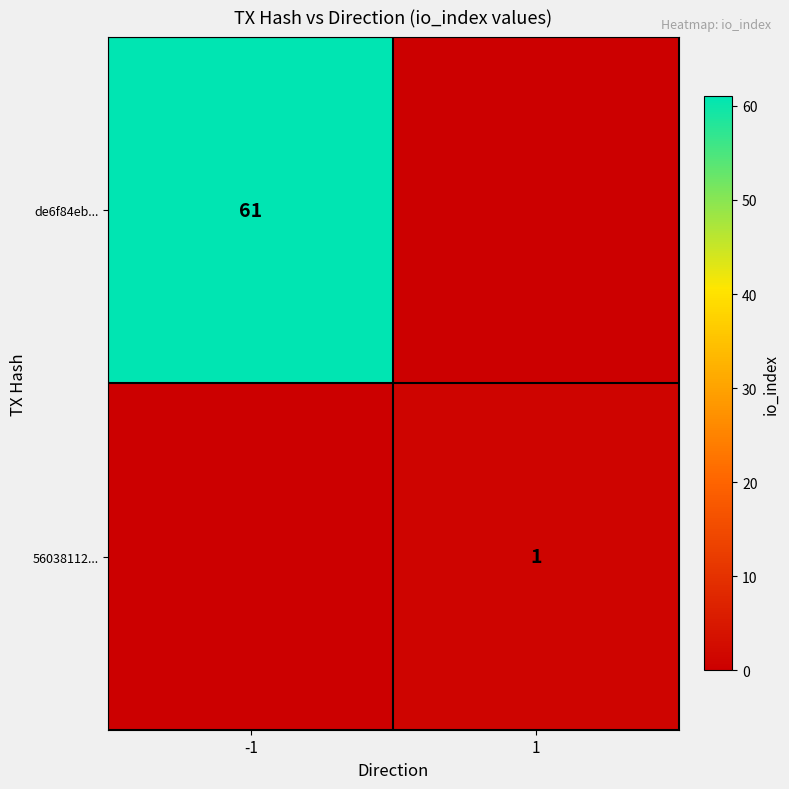

At which category does the chart reach its peak across all series?

-1